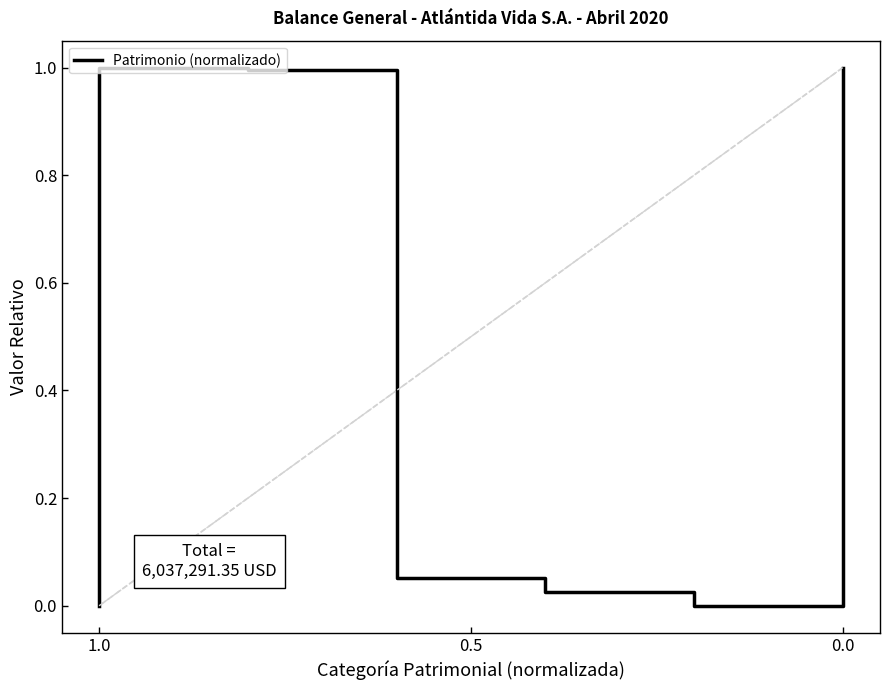

The value at 5 is -0.5. True or false?

False